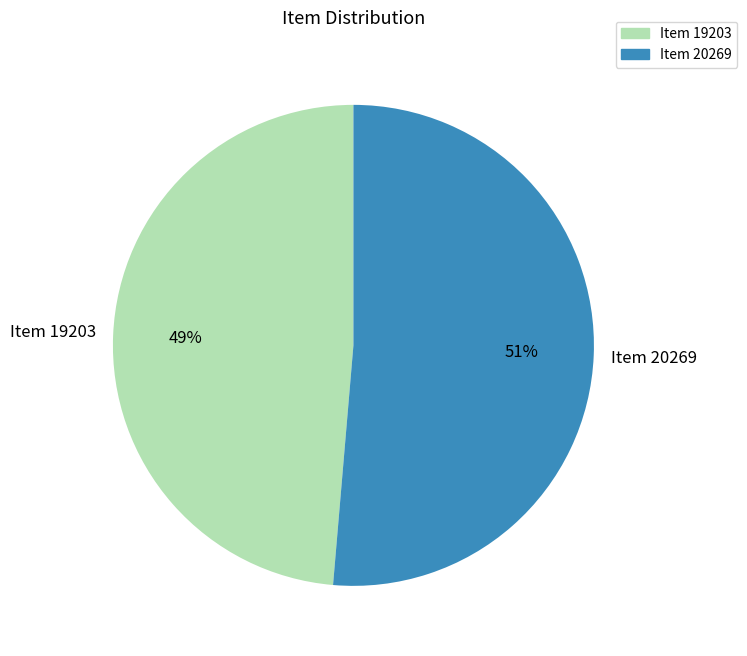

Which slice is the smallest?

Item 19203